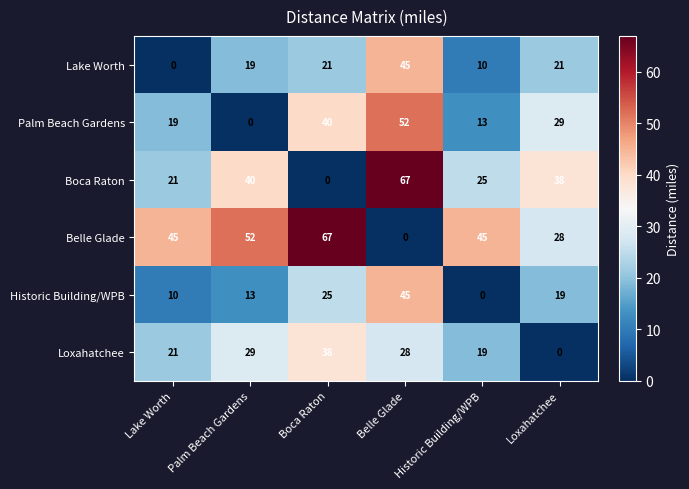

Which category has the highest value in the Belle Glade series?

Boca Raton